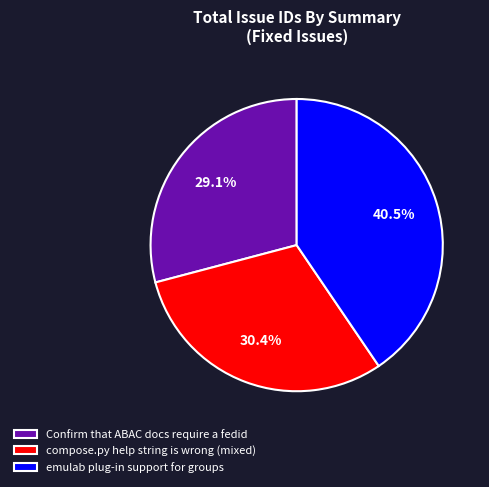

How many slices are in this pie chart?

3